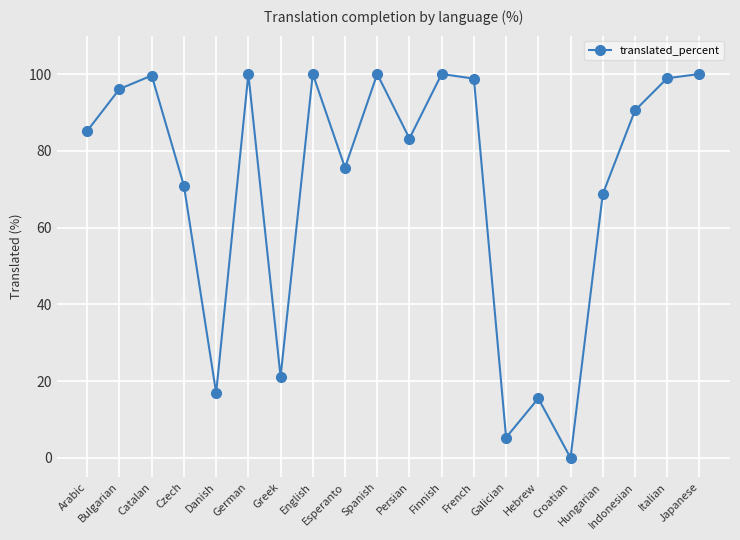

What is the greatest value displayed?

100.0